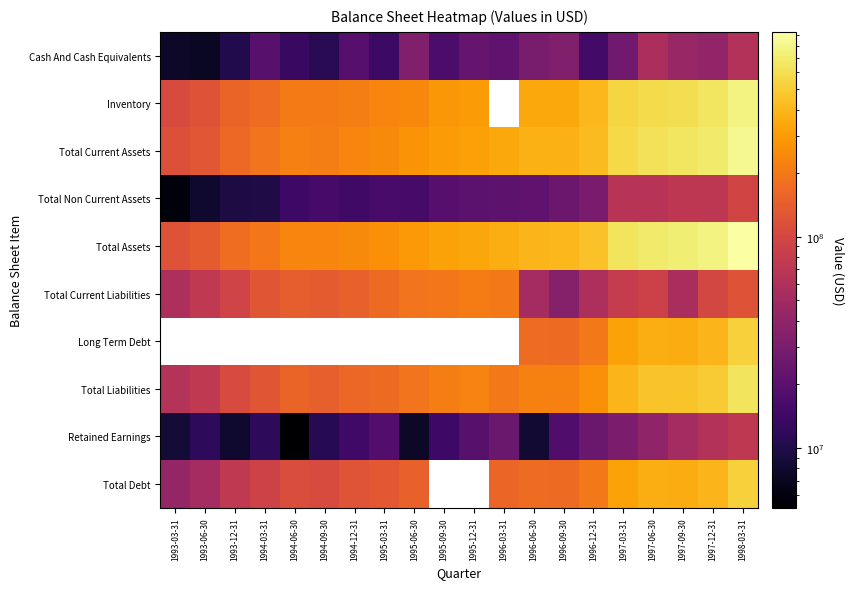

Is it true that Total Current Liabilities equals 88486554.6 at 1997-09-30?

False